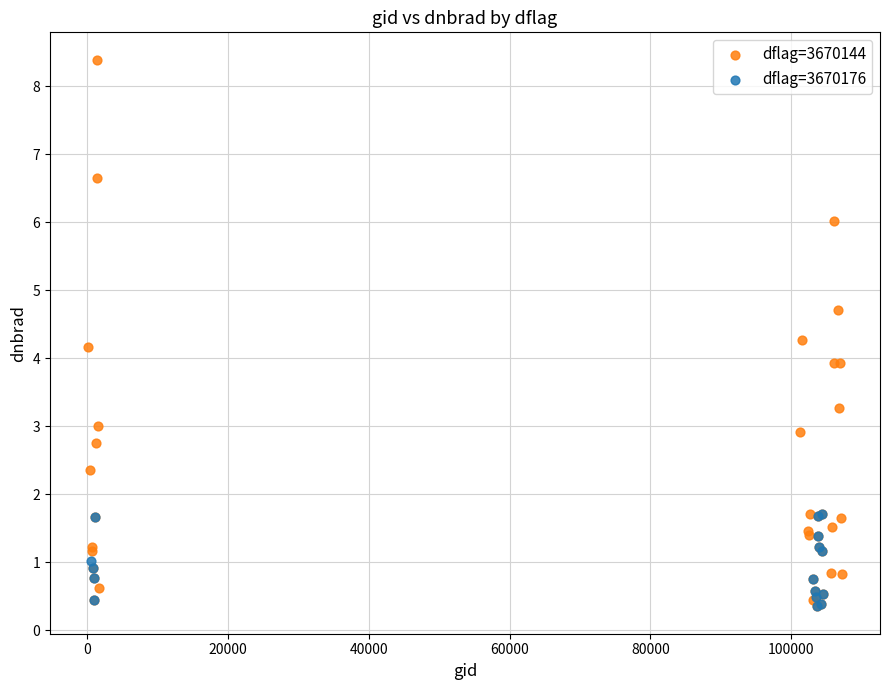

Which series contains the highest Y value?

dflag=3670144